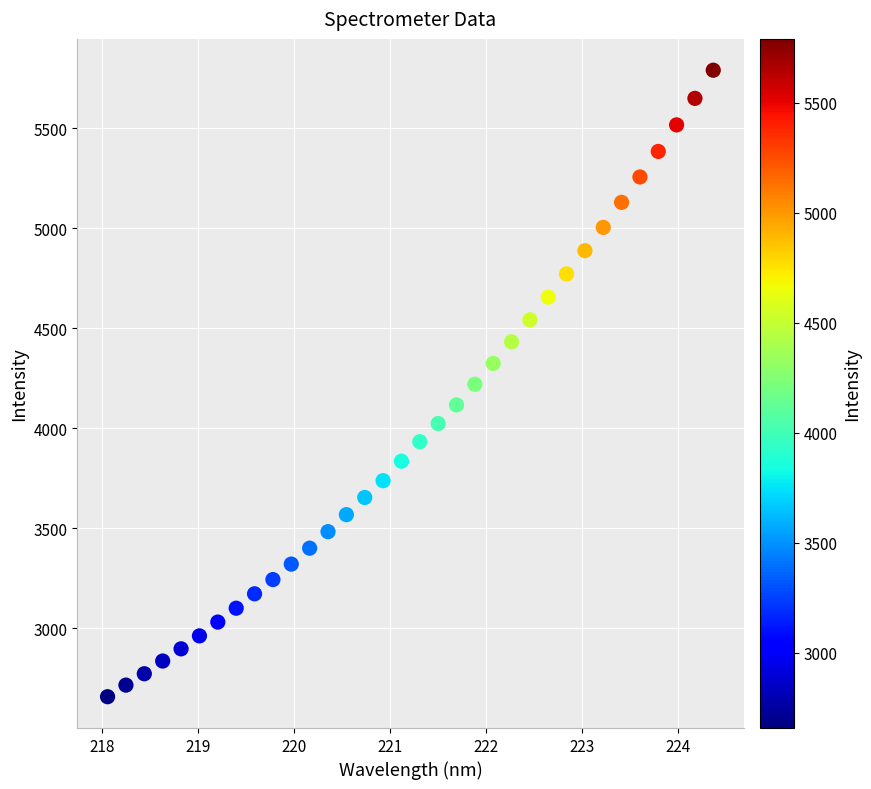

What is the range of X values (max minus min)?

6.3